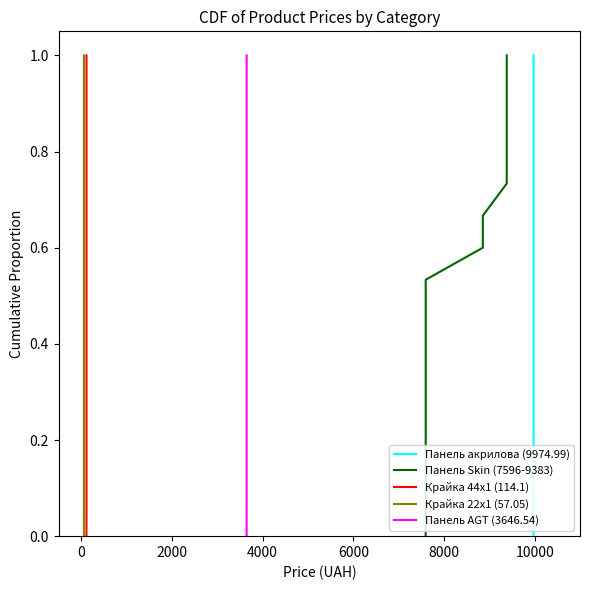

True or false: Крайка 44x1 (114.1) and Крайка 22x1 (57.05) intersect in this chart.

False